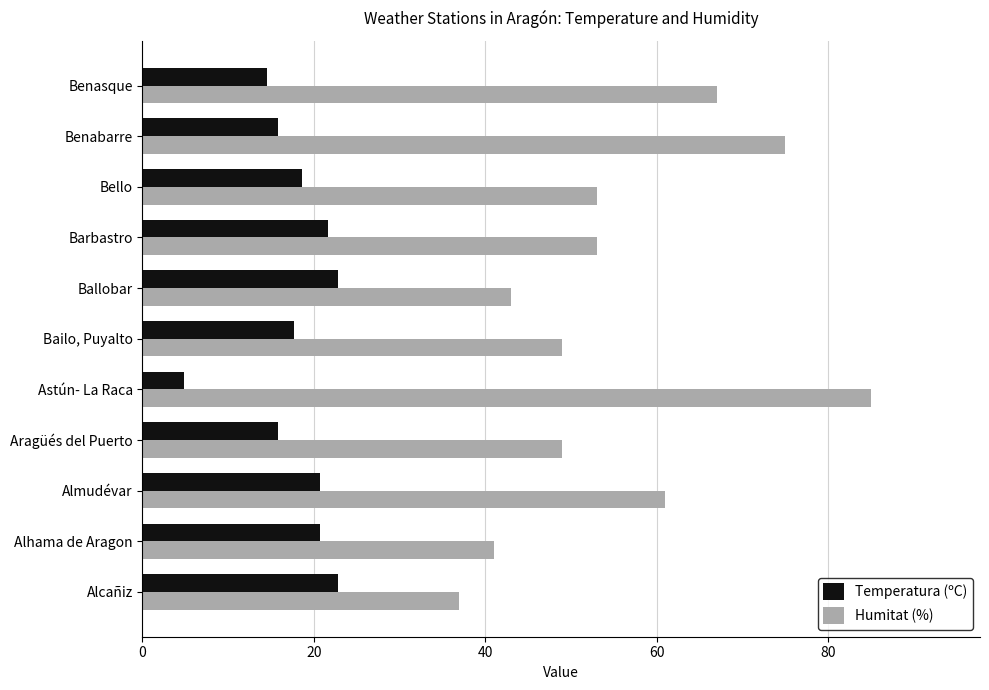

Which series has the widest spread of values?

Humitat (%)